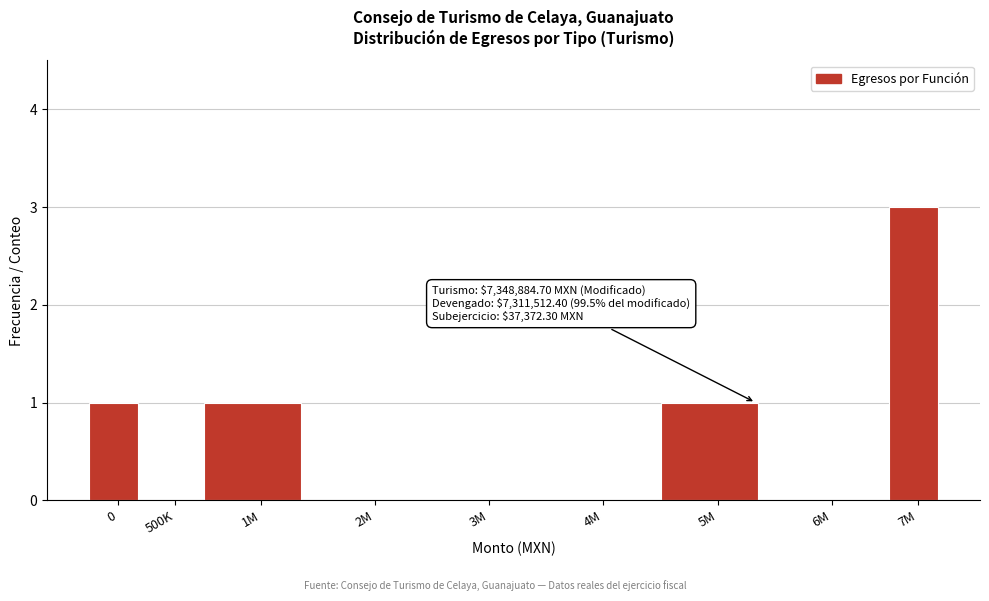

Reading left to right, what are all the values shown in this chart?

0=1	500K=0	1M=1	2M=0	3M=0	4M=0	5M=1	6M=0	7M=3